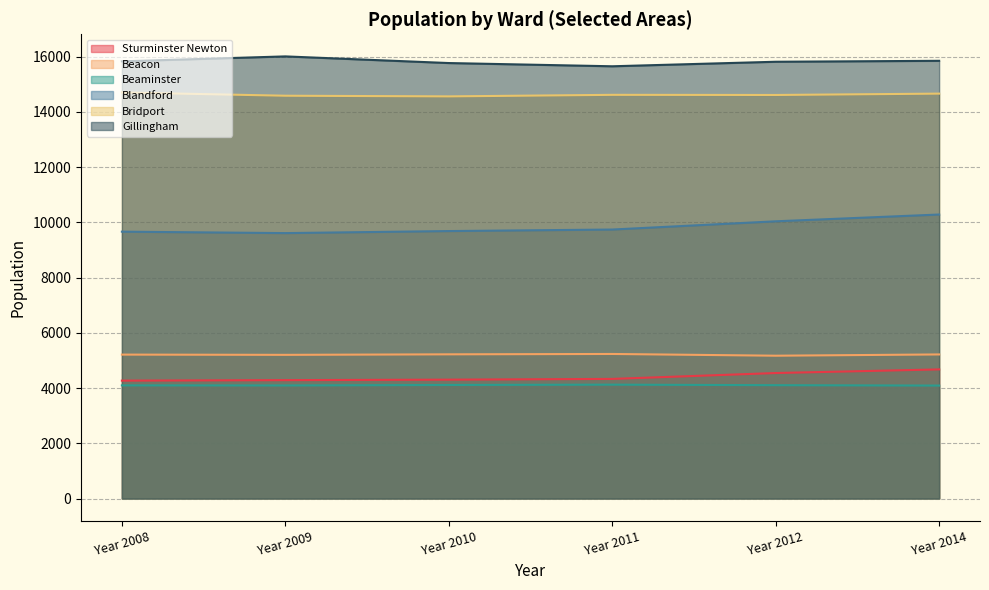

How many values in the Bridport series are below 14616?

3